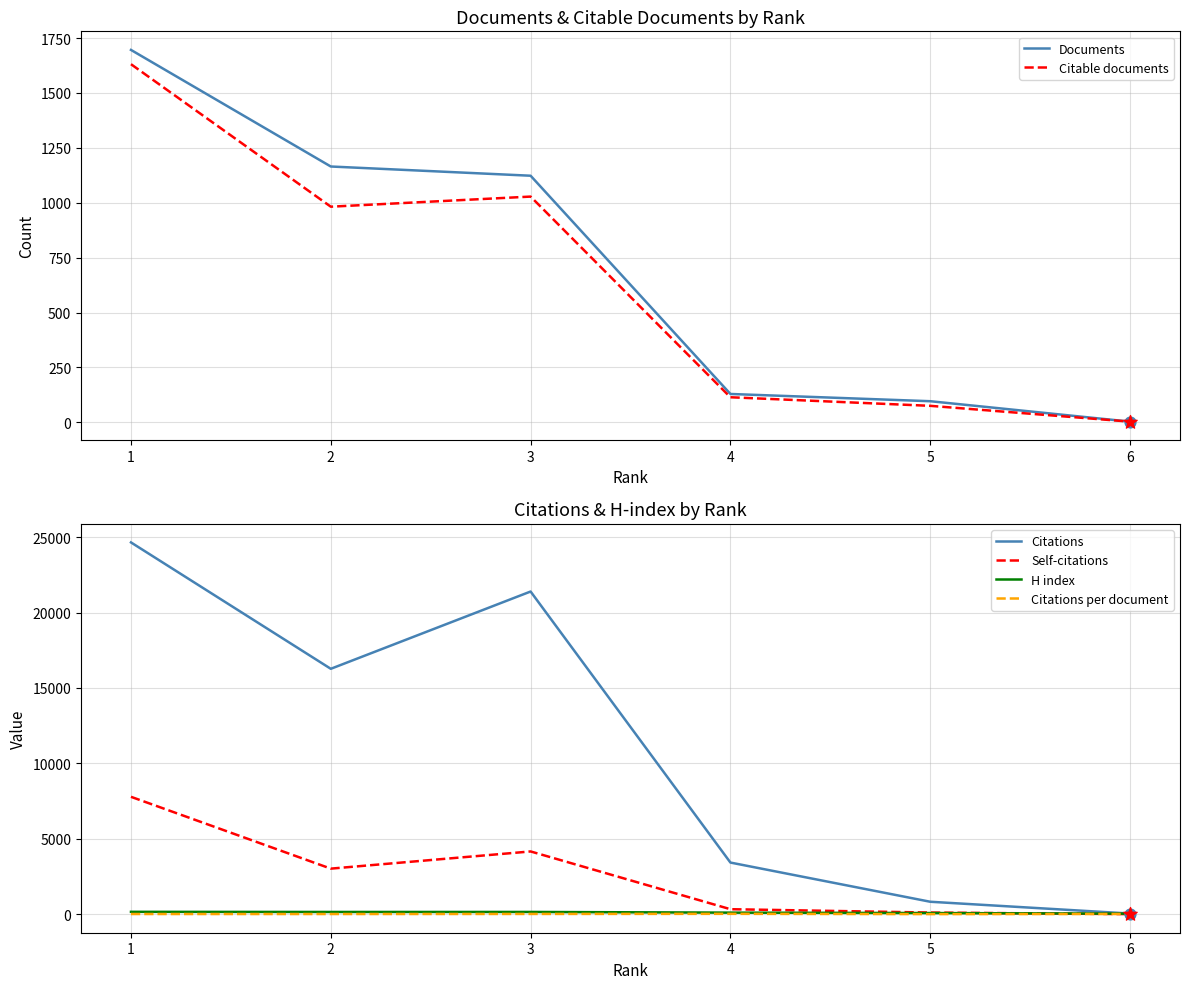

At how many categories does at least one series exceed 3393?

4